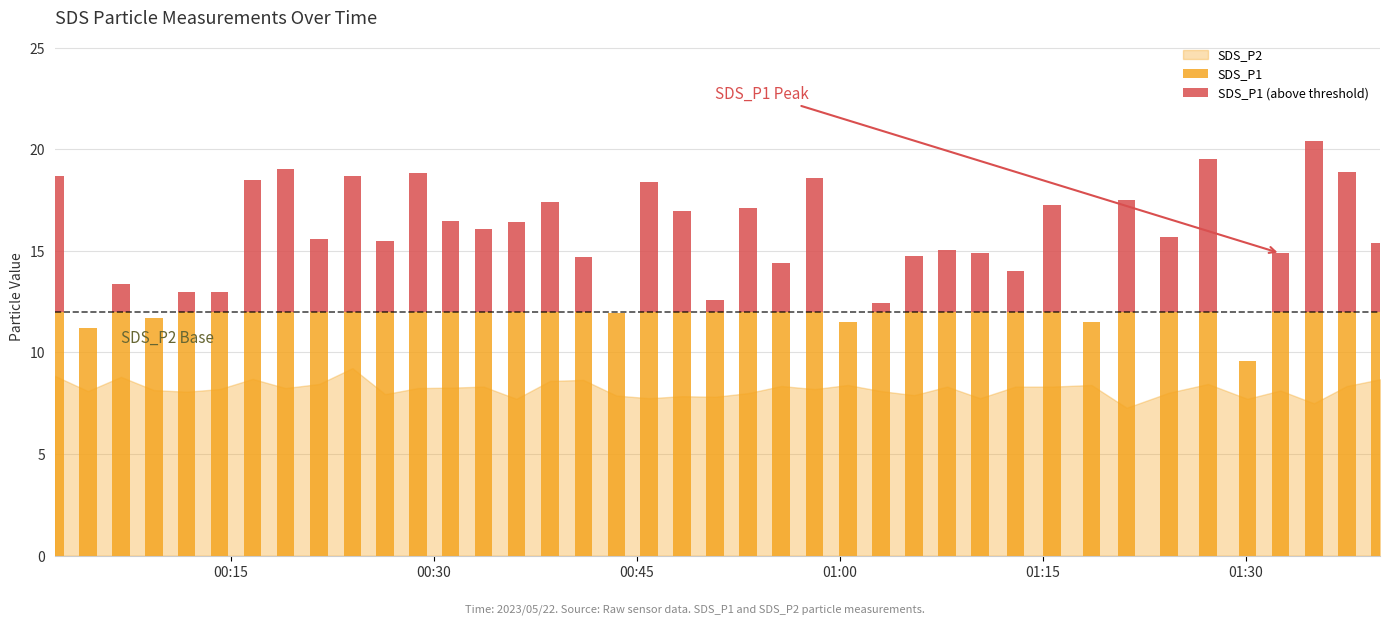

What is the highest value of the SDS_P1 series?

12.0